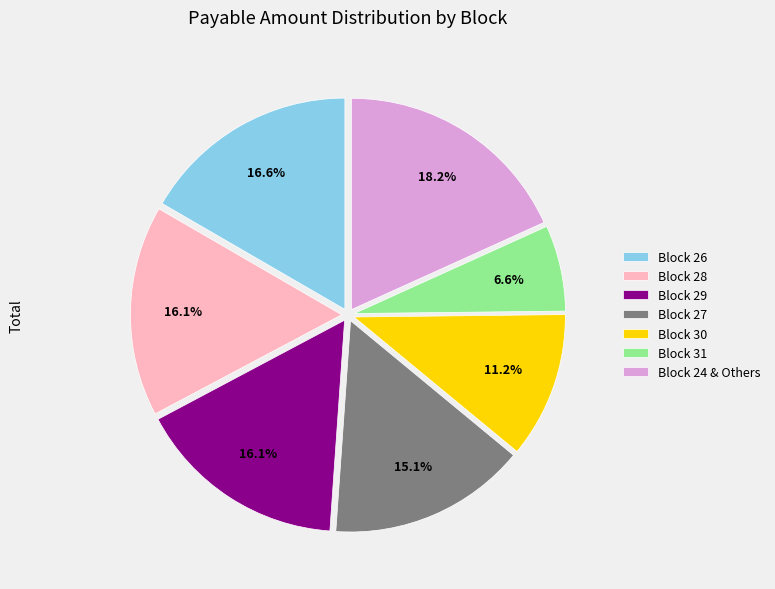

What percentage is the Block 29 slice, to the nearest percent?

16%